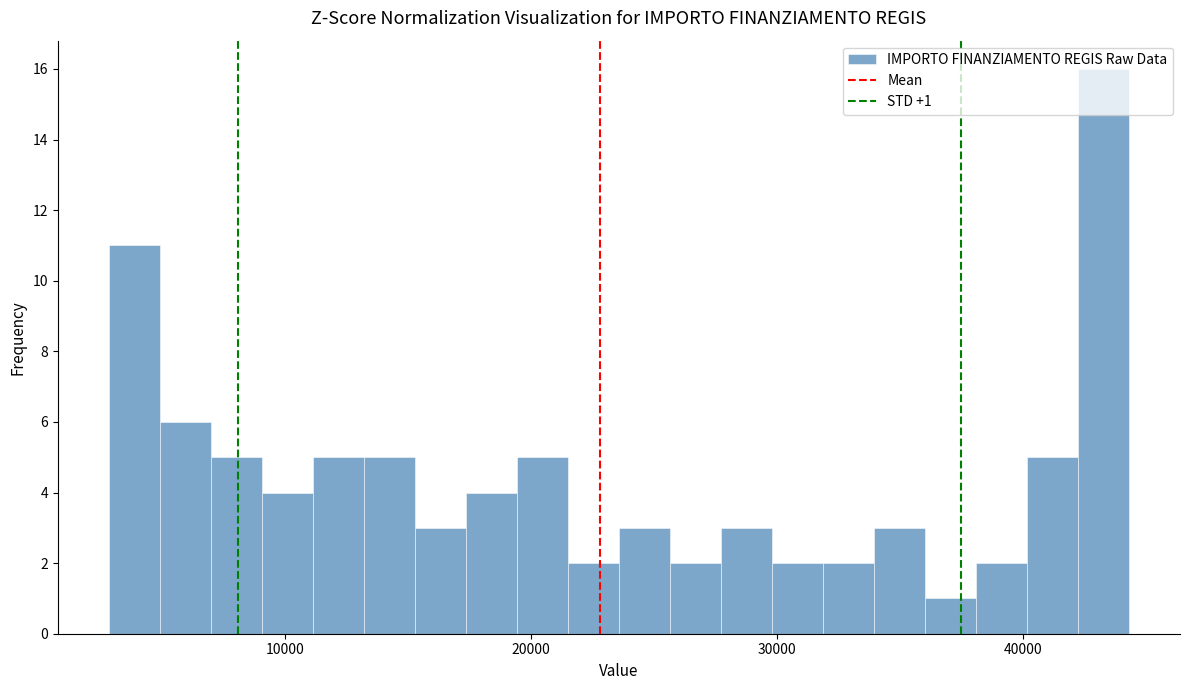

Around what value on the x-axis is the tallest bar? Give the approximate position of its centre, as read against the axis.

43000